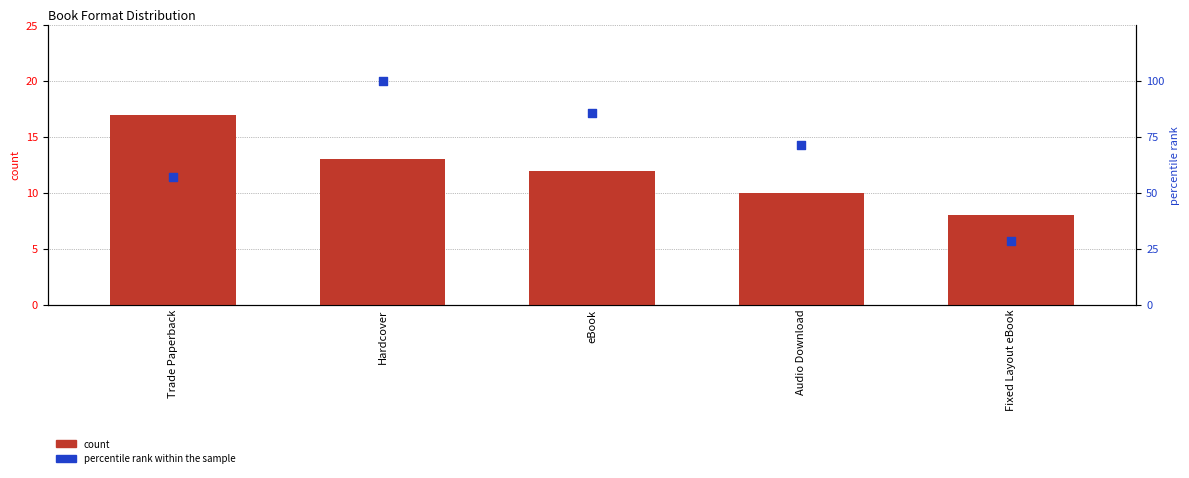

What are all the series names shown in the legend?

count, percentile rank within the sample